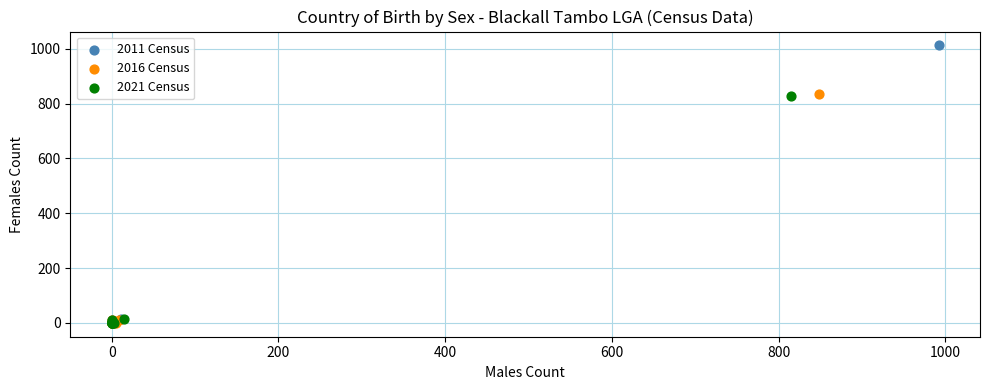

Which series has the largest Y range (max minus min)?

2011 Census